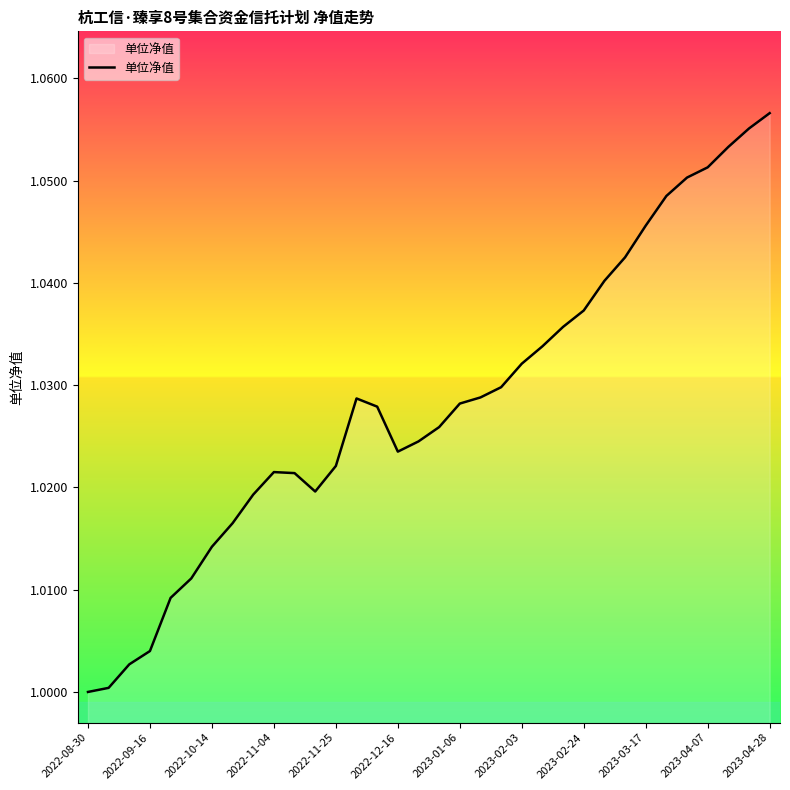

What is the greatest value displayed?

1.1